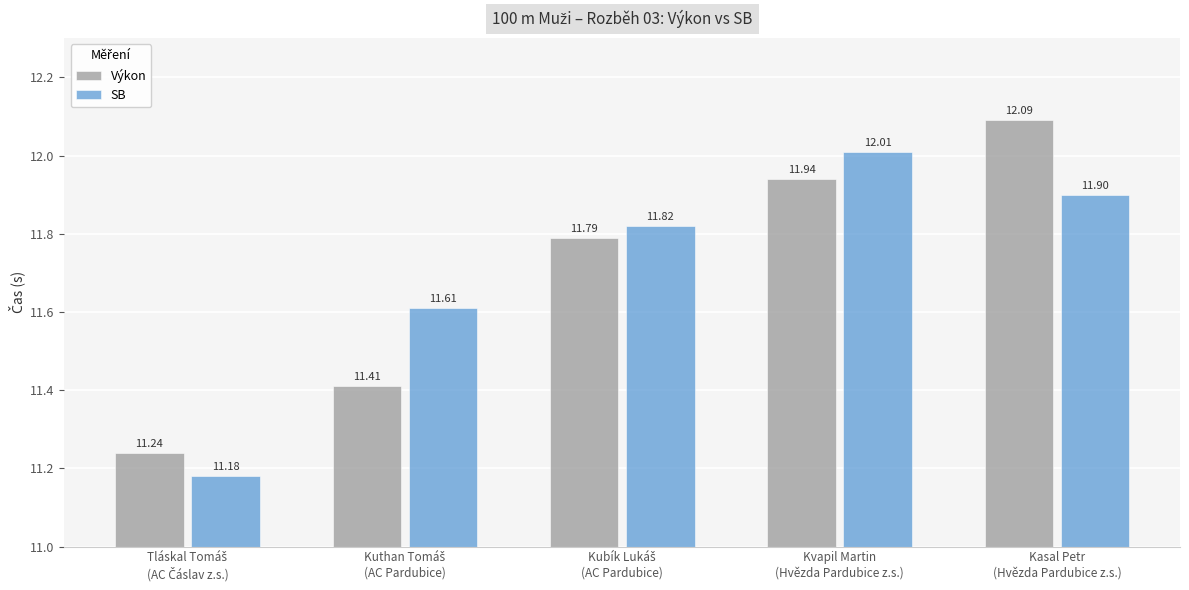

Rank the series by their maximum value, from lowest to highest.

SB, Výkon